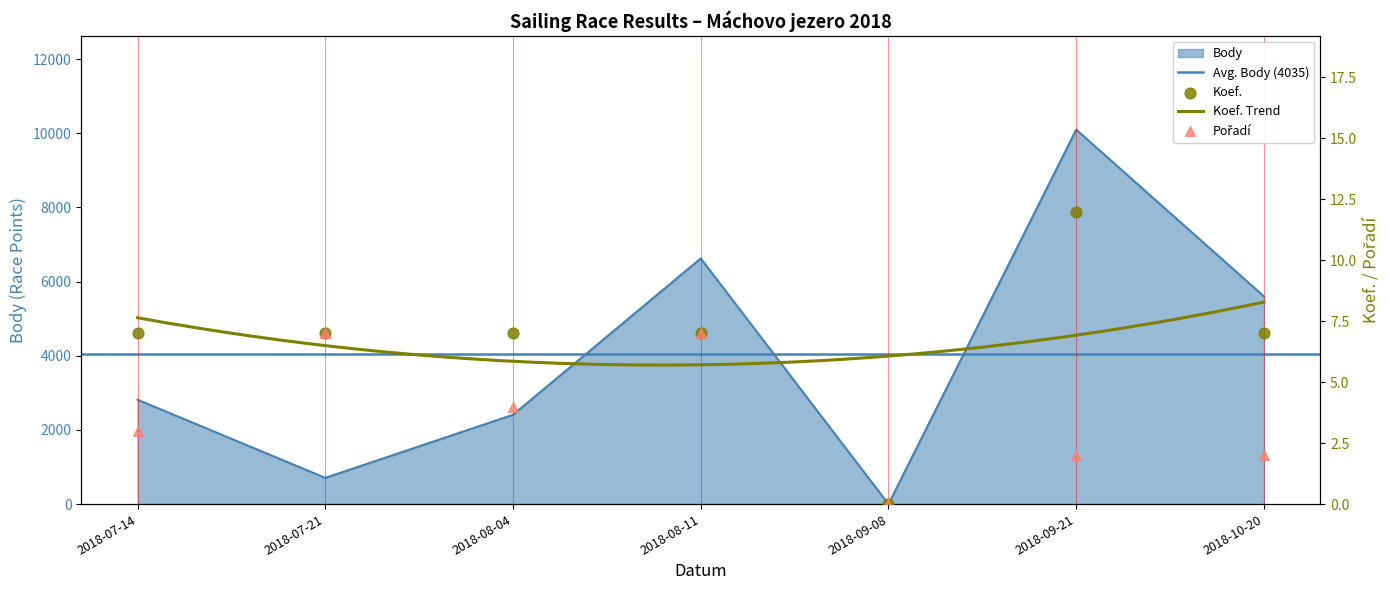

Is the value of Koef. at 2018-10-20 greater than the value of Body at 2018-08-04?

No